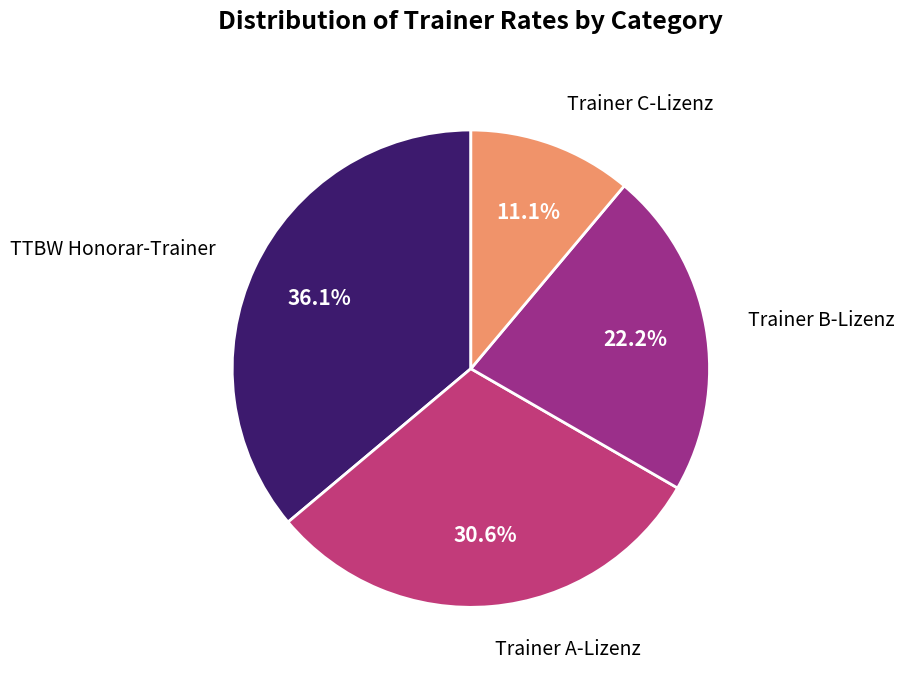

Is there a majority slice in this chart?

No